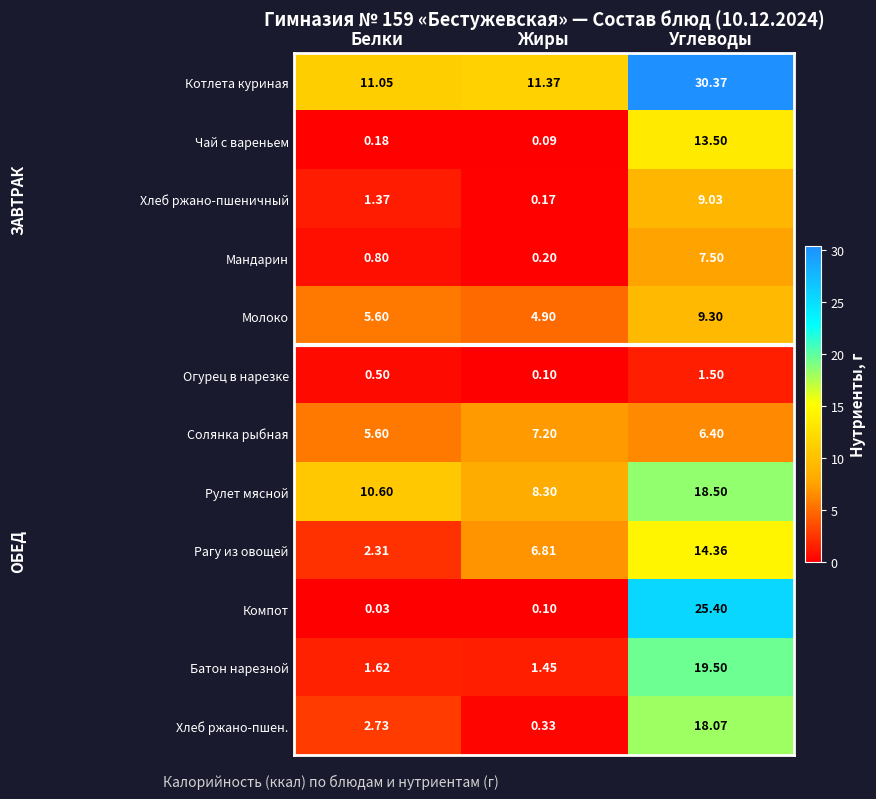

Is the value of Солянка рыбная at Белки greater than the value of Компот at Углеводы?

No